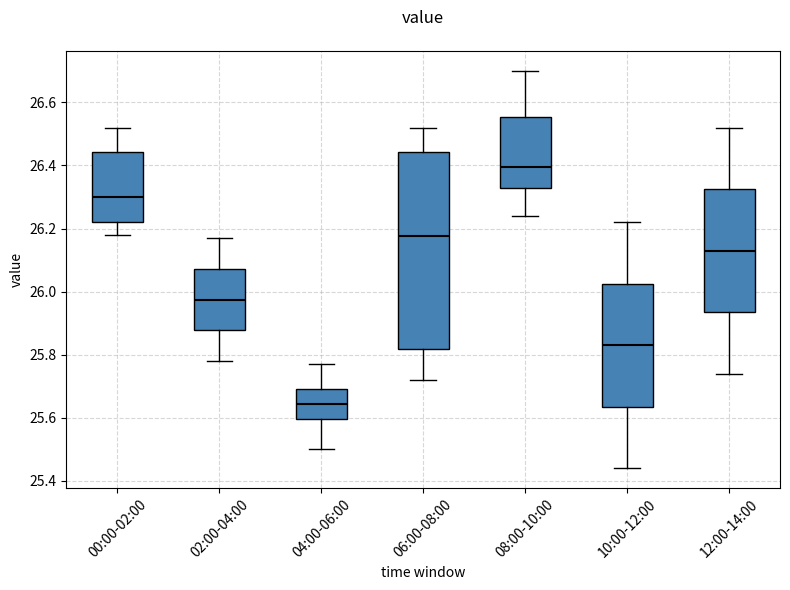

Comparing the boxes themselves (not the whiskers), which one is the tallest?

06:00-08:00